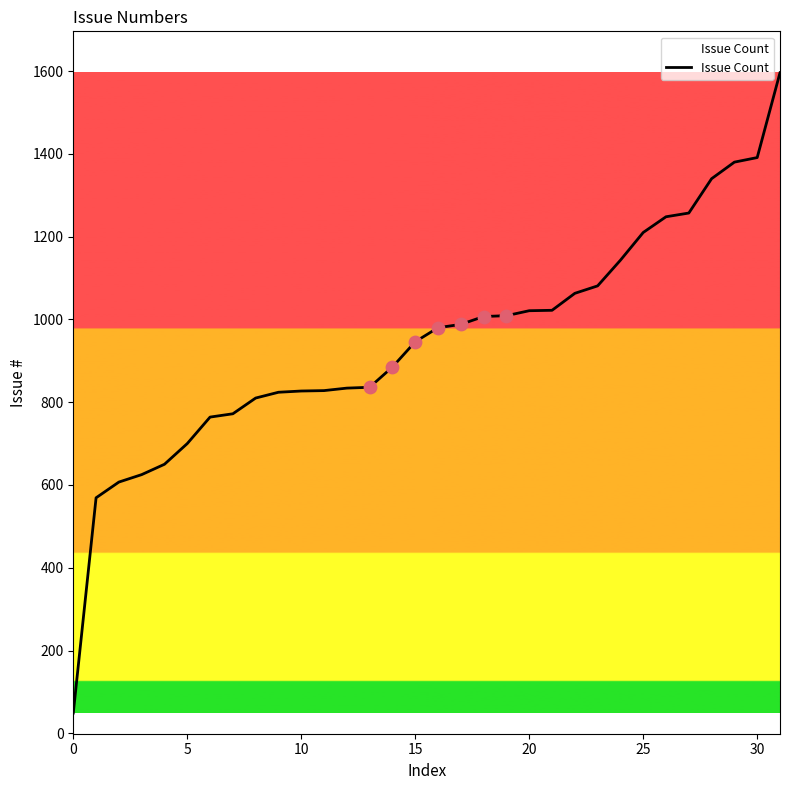

What is the difference between the maximum and minimum values?

1547